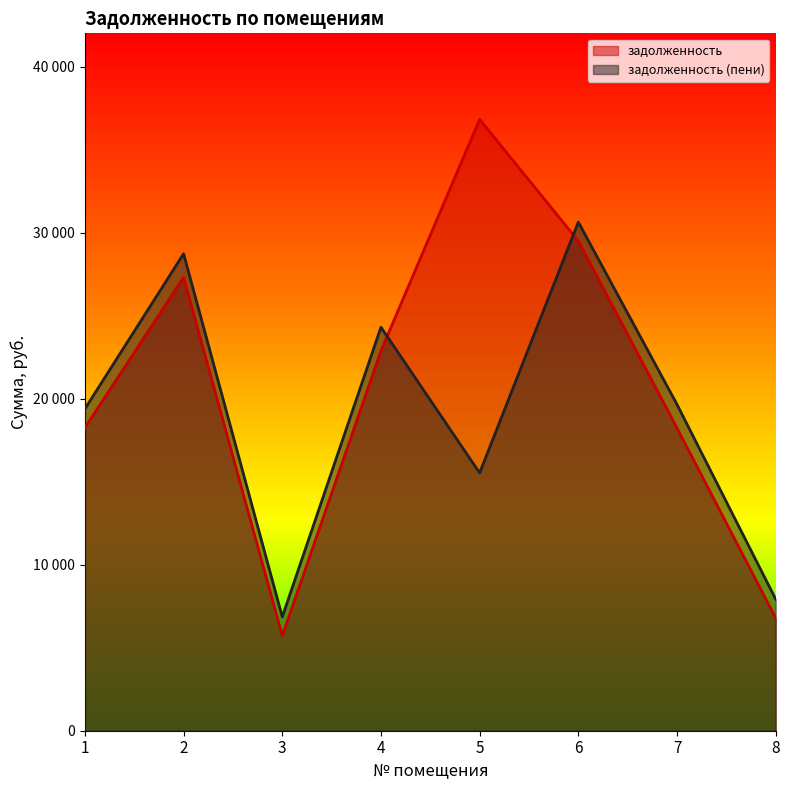

How many values in the задолженность (пени) series are below 19650?

4